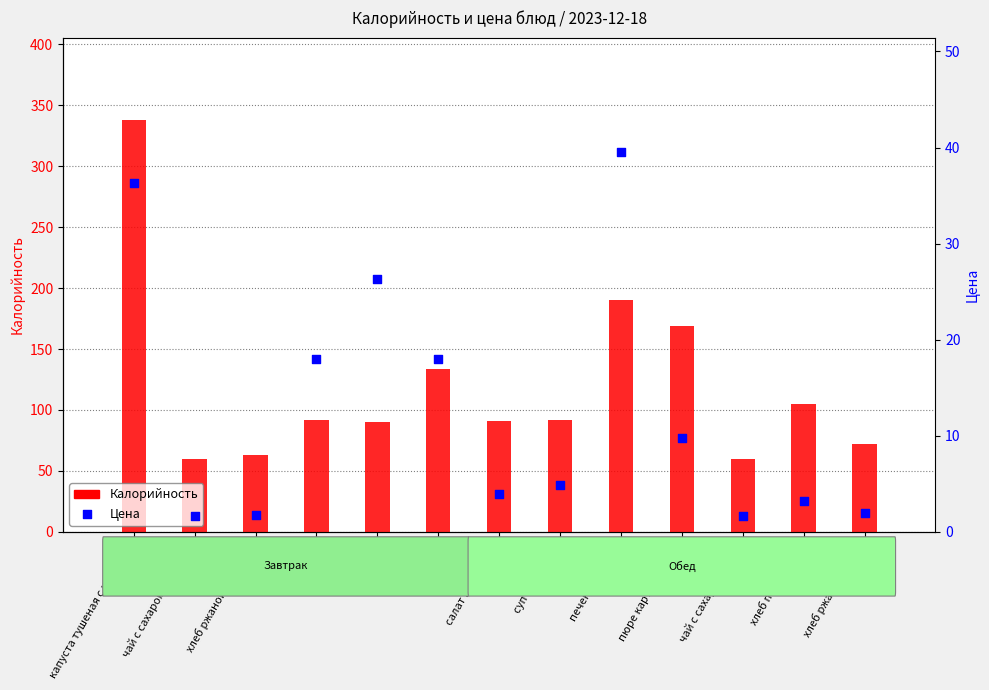

Is the value of Калорийность at ломтишка greater than the value of Цена at сок?

Yes